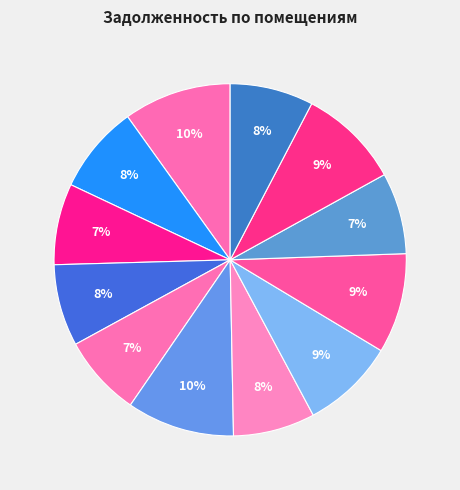

Count the number of slices in the pie.

12